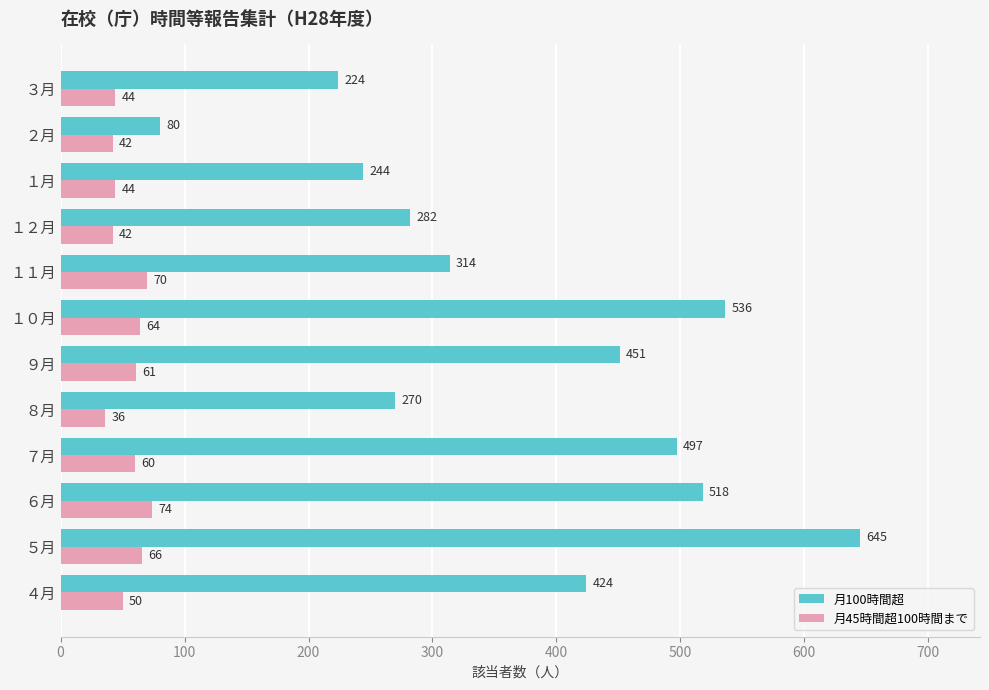

Where is 月45時間超100時間まで nearest to the value 55?

４月